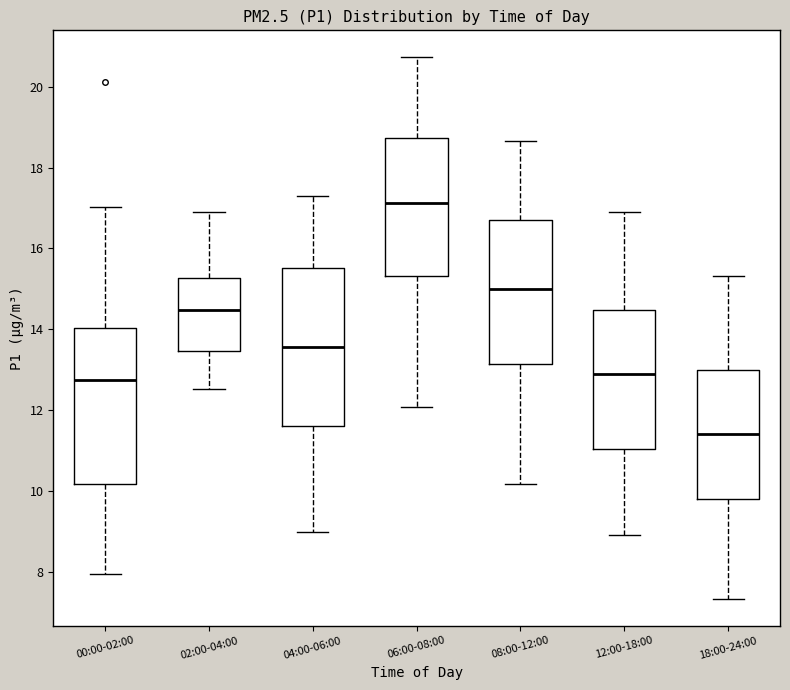

Reading left to right, read every box against the y-axis: the position of its median line, the range the box covers, and the ends of its whiskers. The values are not printed on the chart, so give them approximately, as read against the axis.

00:00-02:00: median 12.8, box 10.2 to 14.0, whiskers 8.0 to 17.0
02:00-04:00: median 14.4, box 13.4 to 15.2, whiskers 12.6 to 17.0
04:00-06:00: median 13.6, box 11.6 to 15.6, whiskers 9.0 to 17.4
06:00-08:00: median 17.2, box 15.4 to 18.8, whiskers 12.0 to 20.8
08:00-12:00: median 15.0, box 13.2 to 16.8, whiskers 10.2 to 18.6
12:00-18:00: median 13.0, box 11.0 to 14.4, whiskers 9.0 to 17.0
18:00-24:00: median 11.4, box 9.8 to 13.0, whiskers 7.4 to 15.4